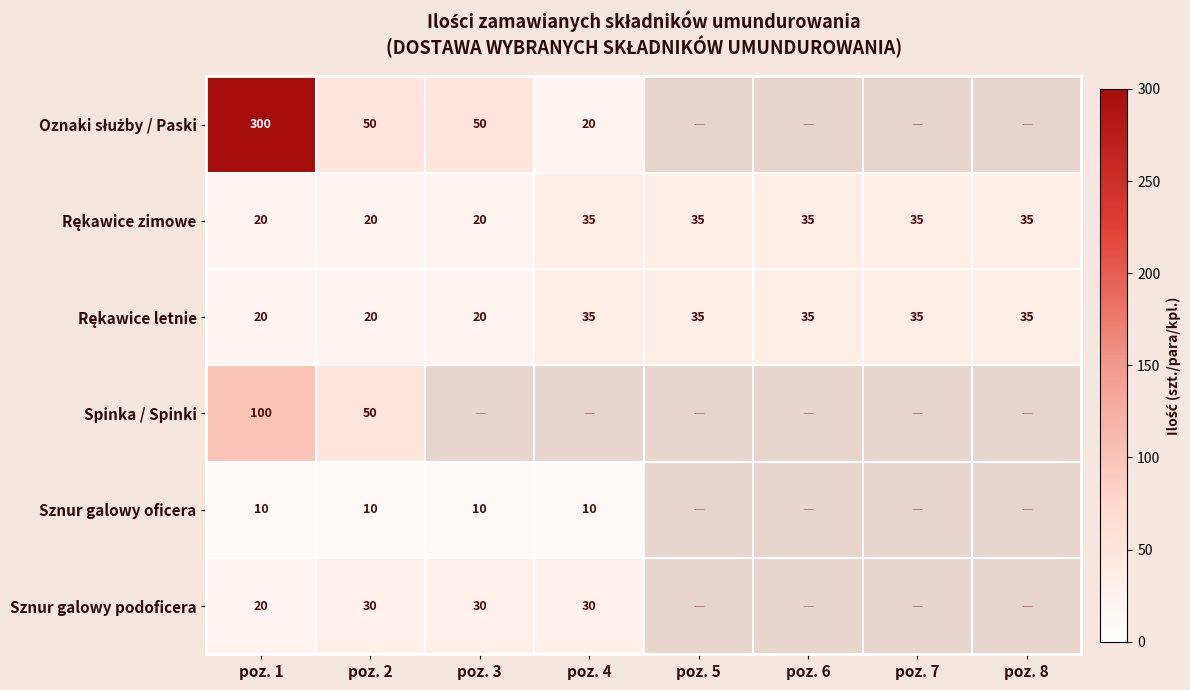

True or false: Sznur galowy podoficera has a value of 20 at poz. 1.

True